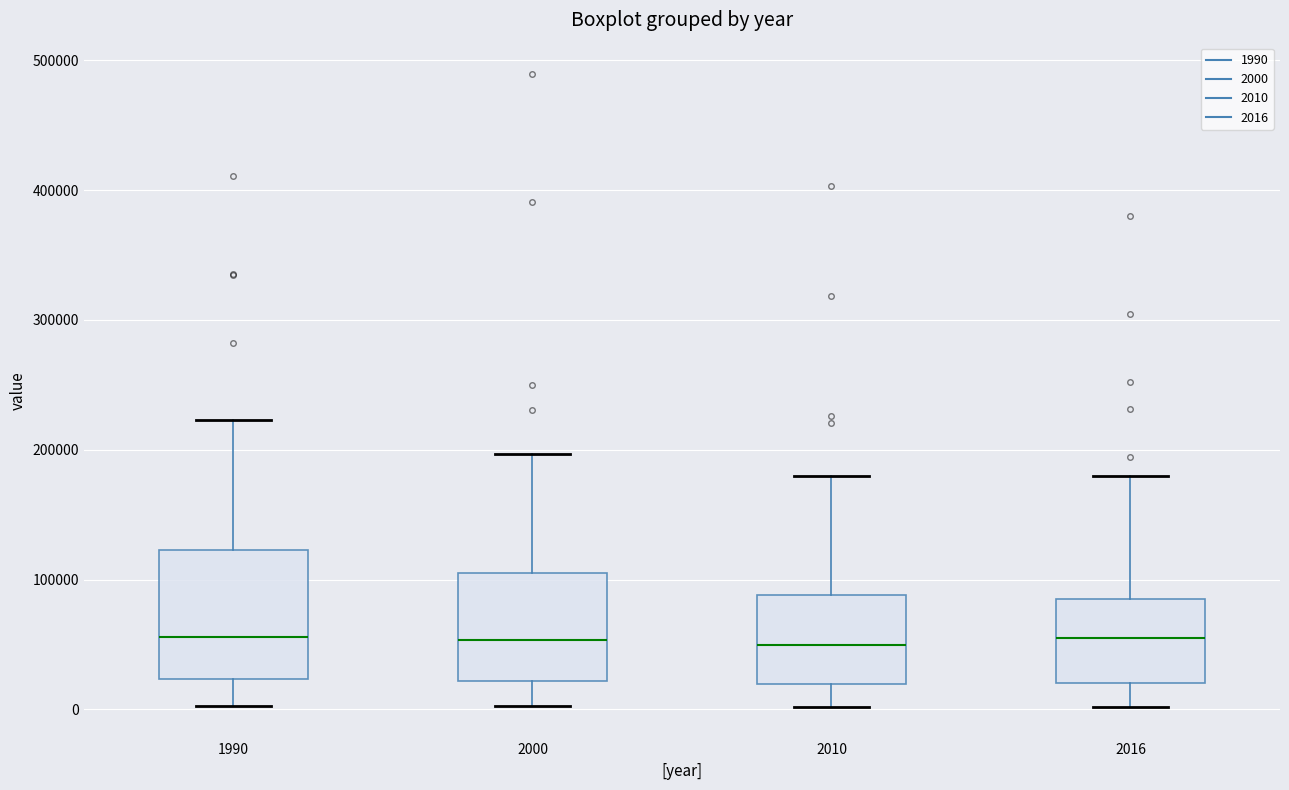

Reading left to right, transcribe this box plot: for each box, give where its median line is, the range the box spans, and where its two whiskers end, as read against the y-axis. The values are not printed on the chart, so give them approximately, as read against the axis.

1990: median 60000, box 20000 to 120000, whiskers 0 to 220000
2000: median 50000, box 20000 to 100000, whiskers 0 to 200000
2010: median 50000, box 20000 to 90000, whiskers 0 to 180000
2016: median 60000, box 20000 to 90000, whiskers 0 to 180000